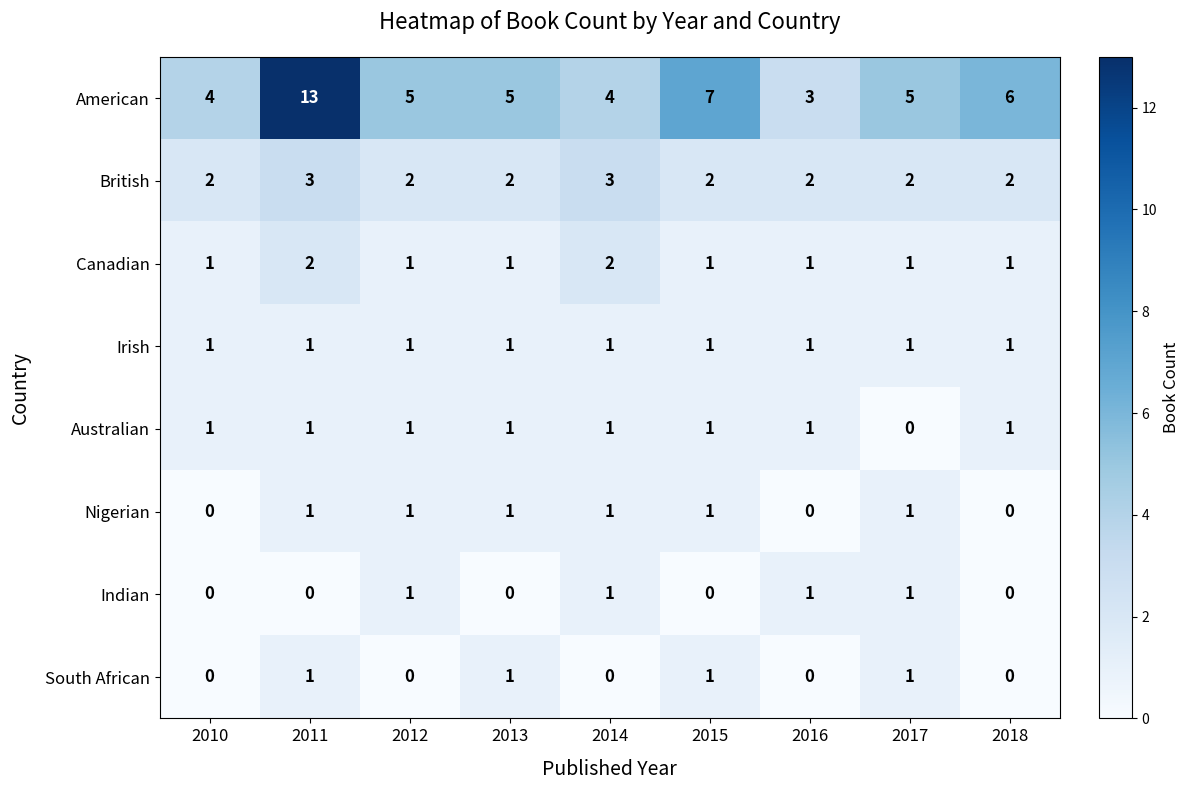

What is the difference between the highest and lowest values at 2018?

6